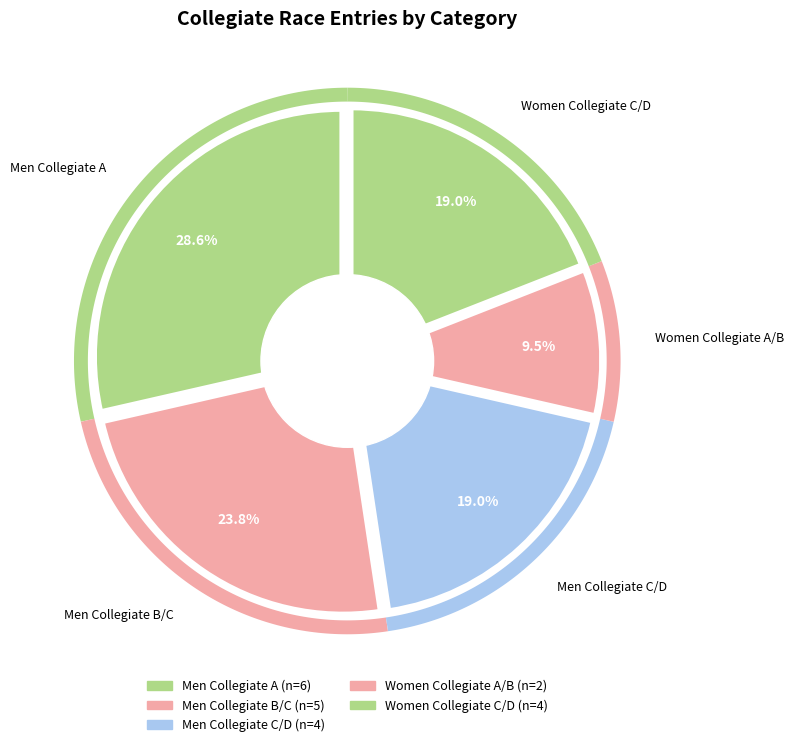

Which slice is the smallest?

Women Collegiate A/B